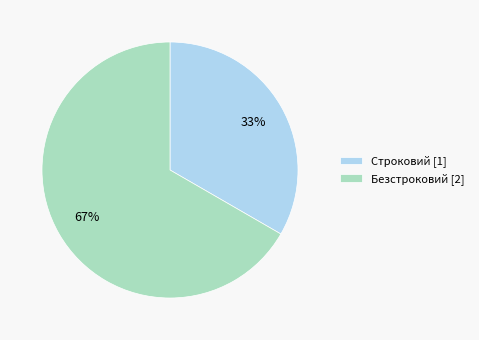

Is Безстроковий the majority of the pie?

Yes